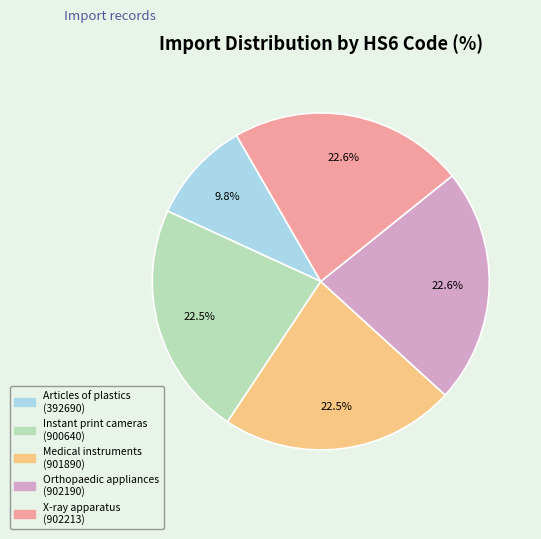

Approximately how many times larger is the value at X-ray apparatus (902213) compared to Medical instruments (901890)?

1.0